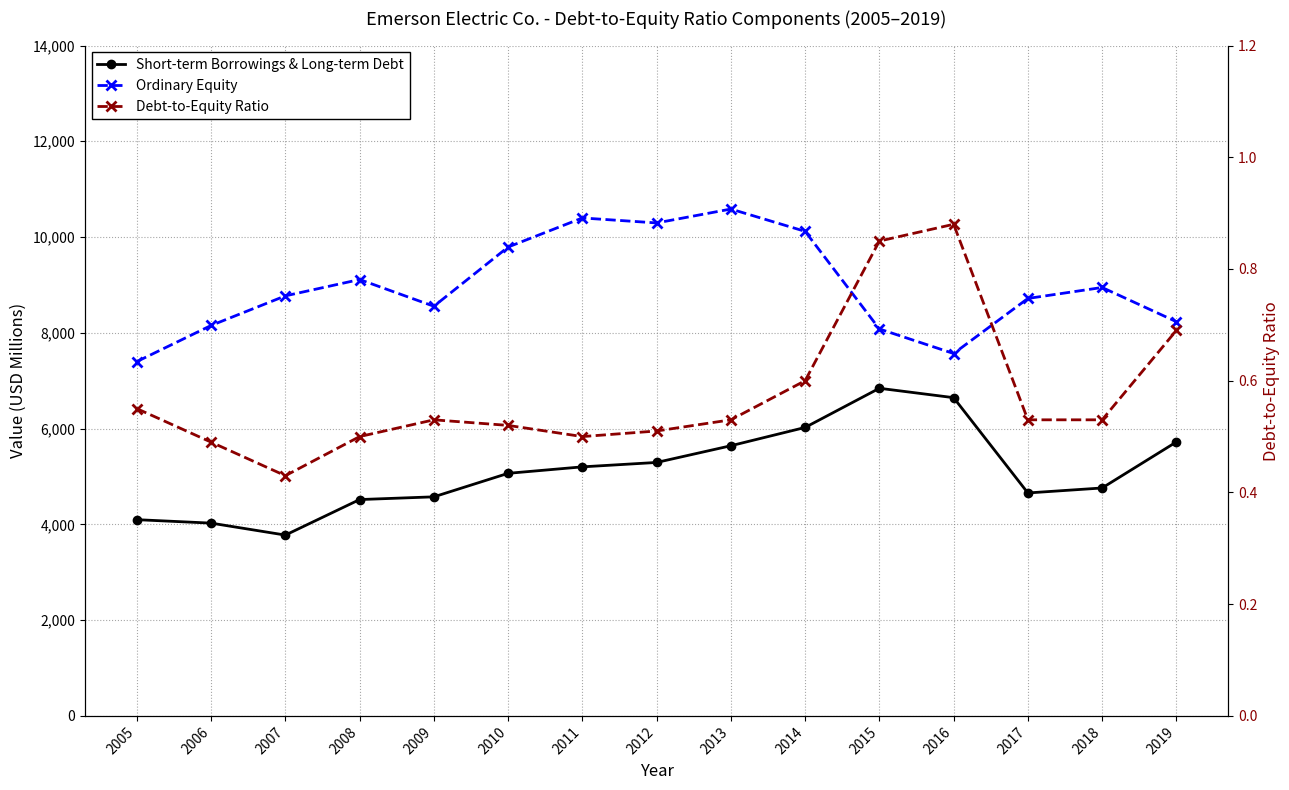

Which category has the lowest value in the Ordinary Equity series?

2005